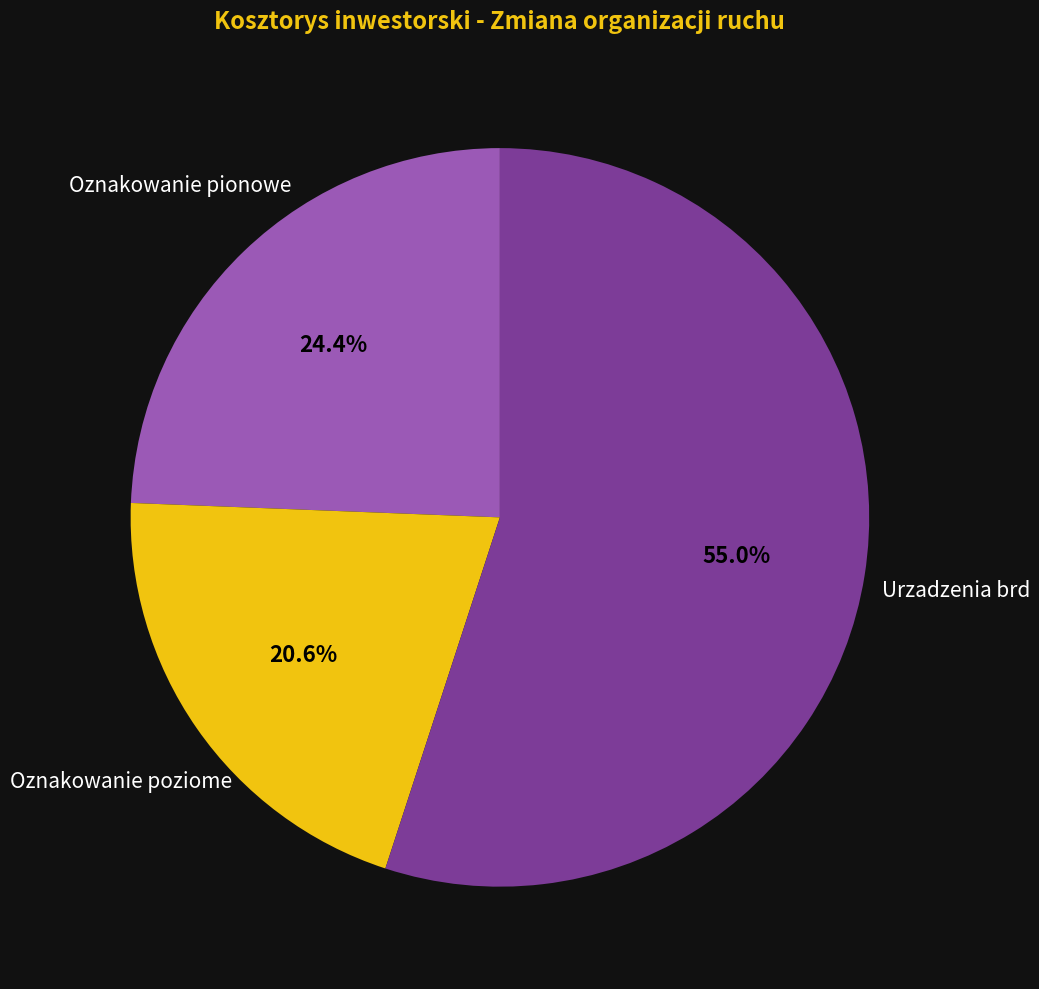

Is there any slice that represents more than half of the pie?

Yes